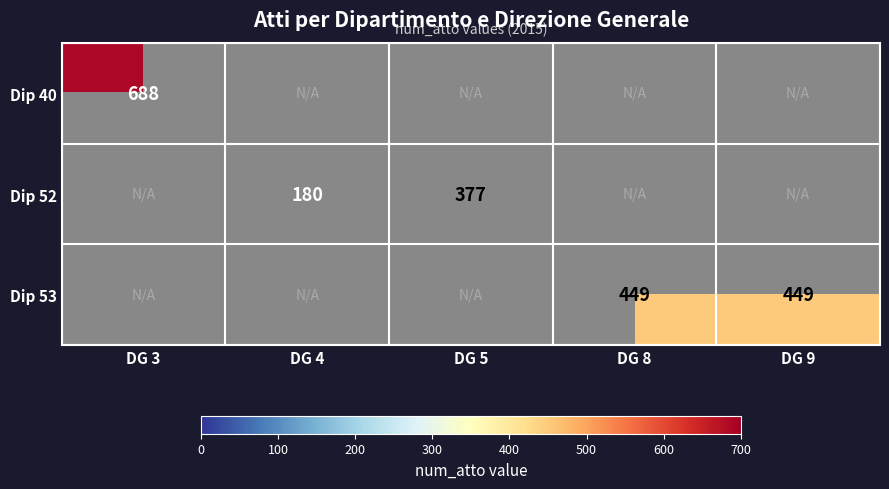

What is the difference between the Dip 52 values at DG 5 and DG 4?

197